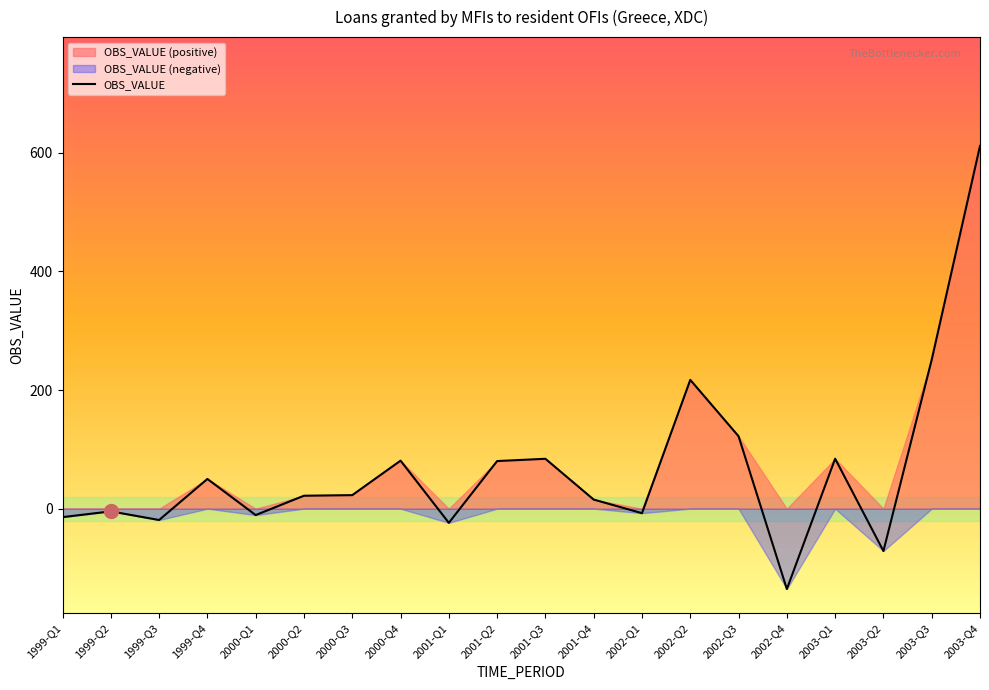

Is it true that the value at 1999-Q4 is 70.1?

False